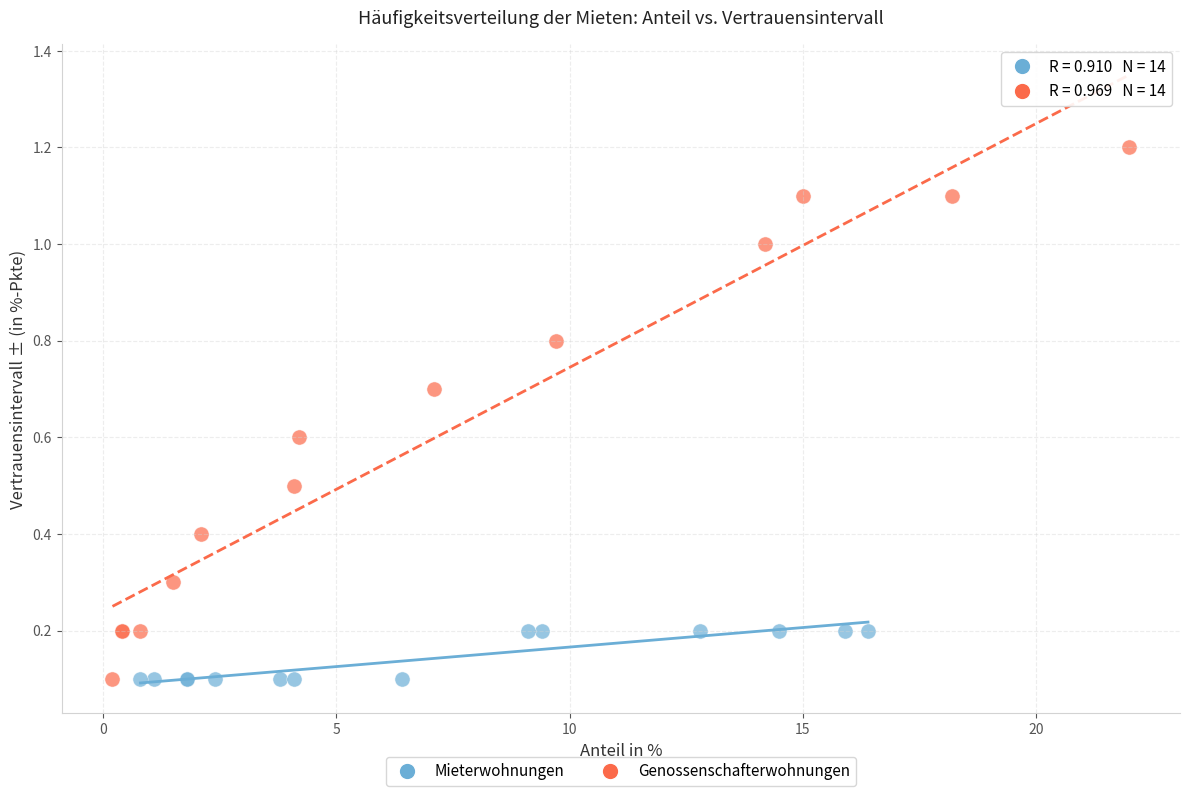

Which series has the largest Y range (max minus min)?

Genossenschafterwohnungen